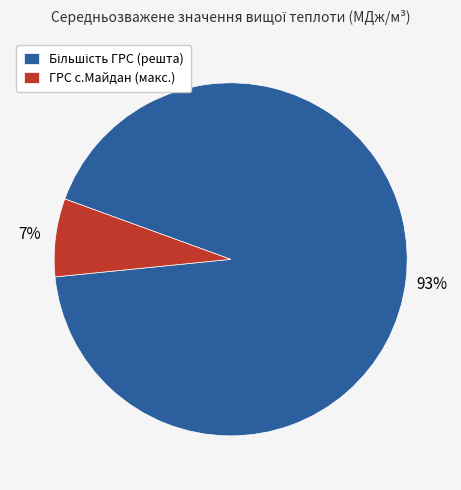

To the nearest percent, what portion does ГРС с.Майдан (макс.) represent?

7%